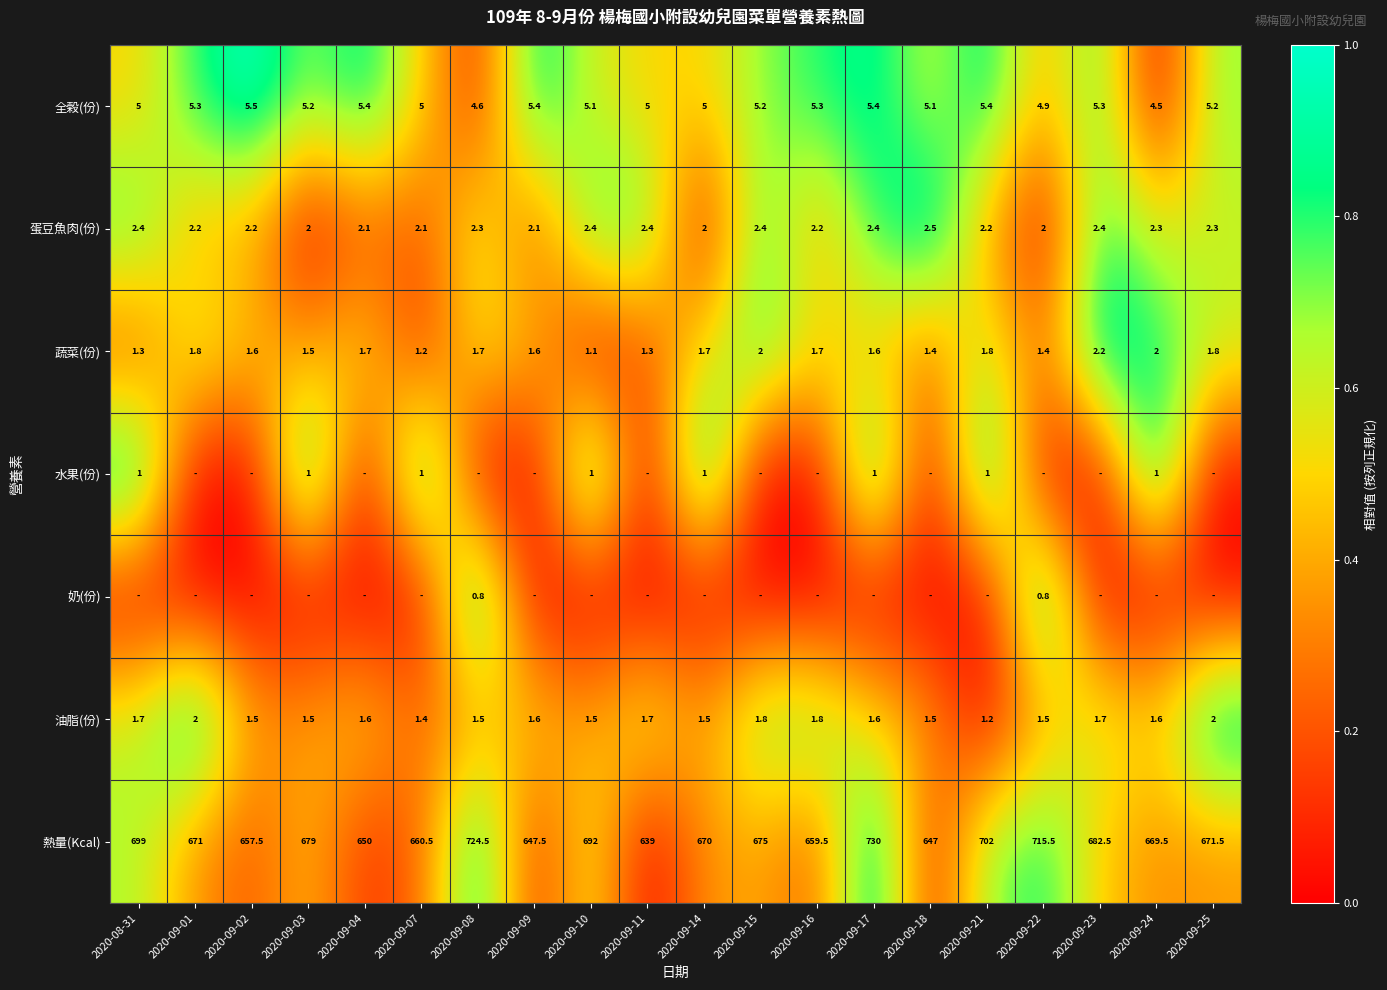

What is the difference between the maximum and second lowest values in the 蛋豆魚肉(份) series?

0.5